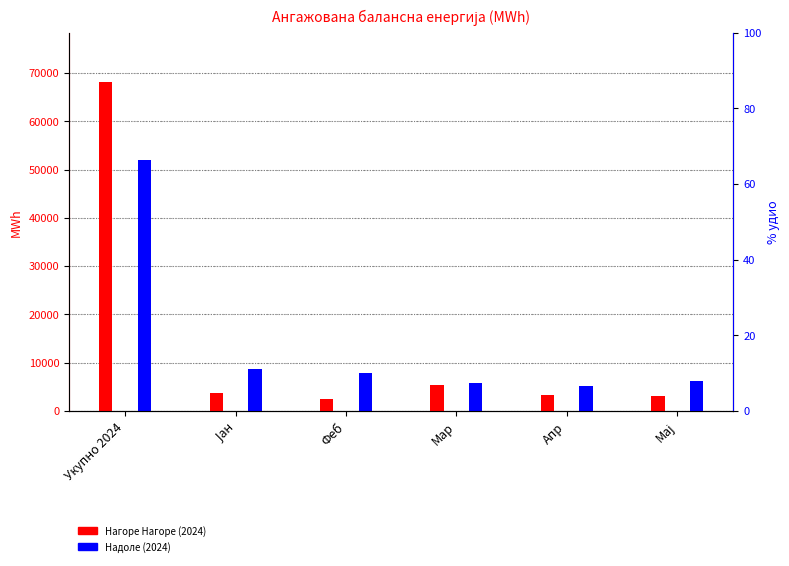

Reading left to right, list all the values displayed in this chart.

Нагоре Нагоре (2024): Укупно 2024=68102.4	Јан=3722.7	Феб=2411.7	Мар=5248.0	Апр=3283.0	Мај=3031.3
Надоле (2024): Укупно 2024=51886.4	Јан=8576.8	Феб=7772.5	Мар=5769.7	Апр=5171.1	Мај=6197.4